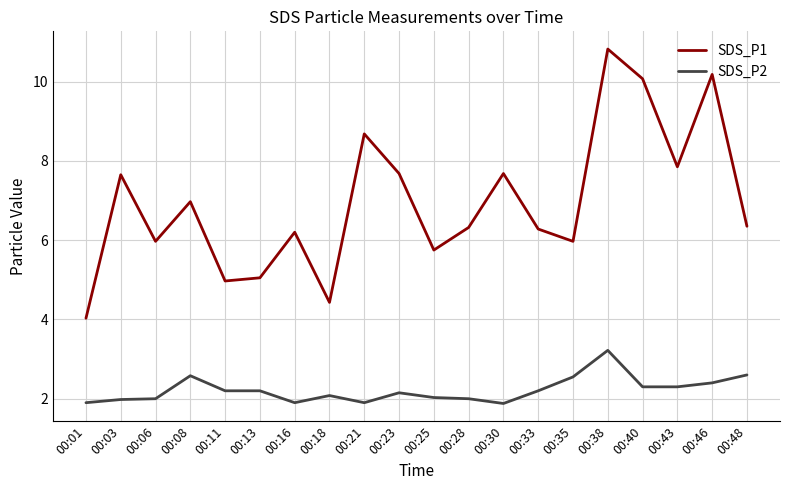

What is the minimum value shown in the chart?

1.9